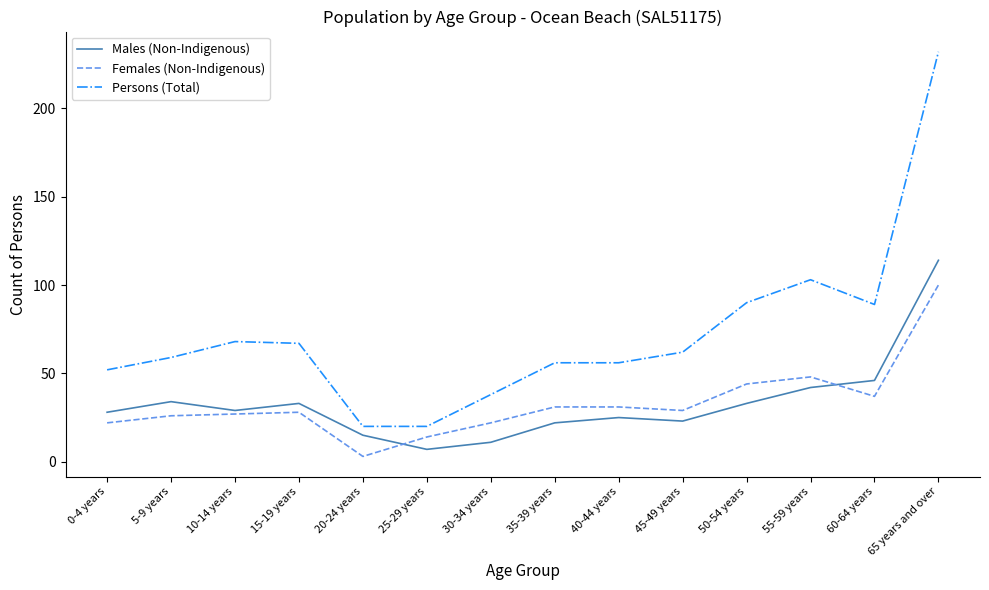

At which category does the chart reach its peak across all series?

65 years and over